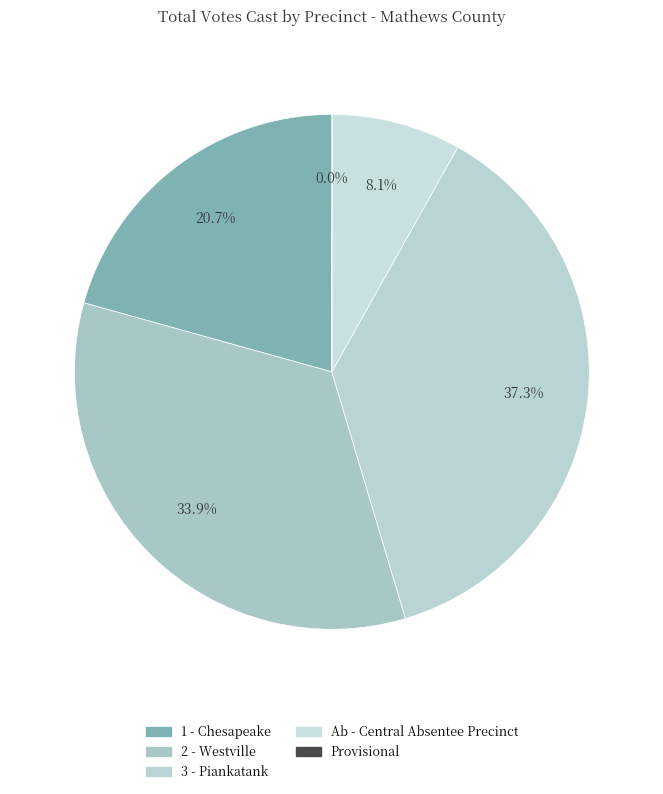

Count the number of slices in the pie.

5